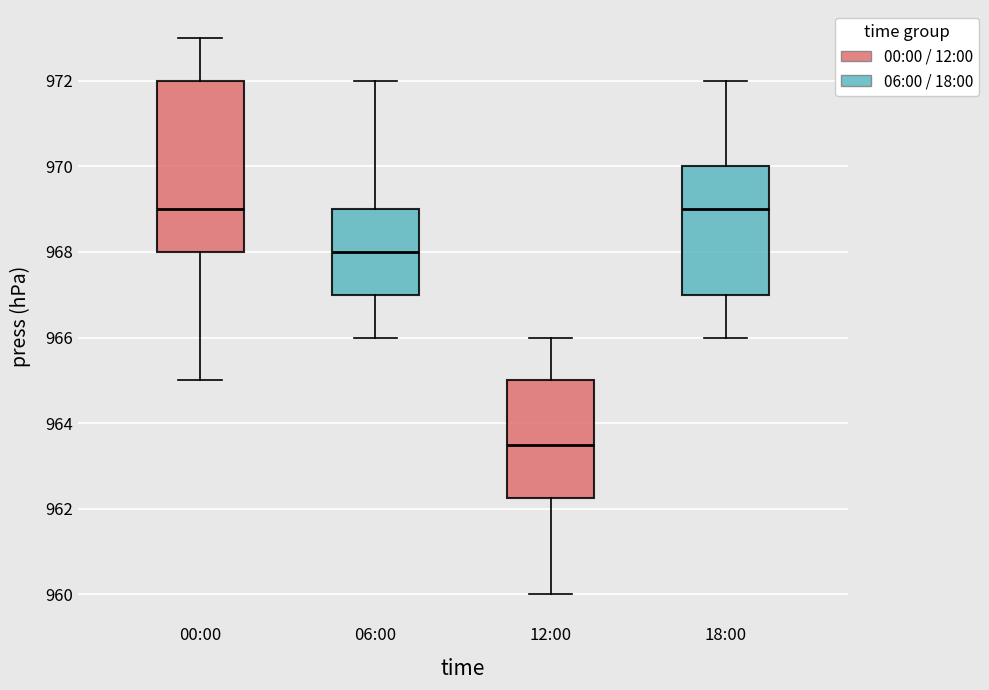

Where does the upper whisker of the box for 18:00 end on the y-axis? The values are not printed on the chart, so give them approximately, as read against the axis.

972.0